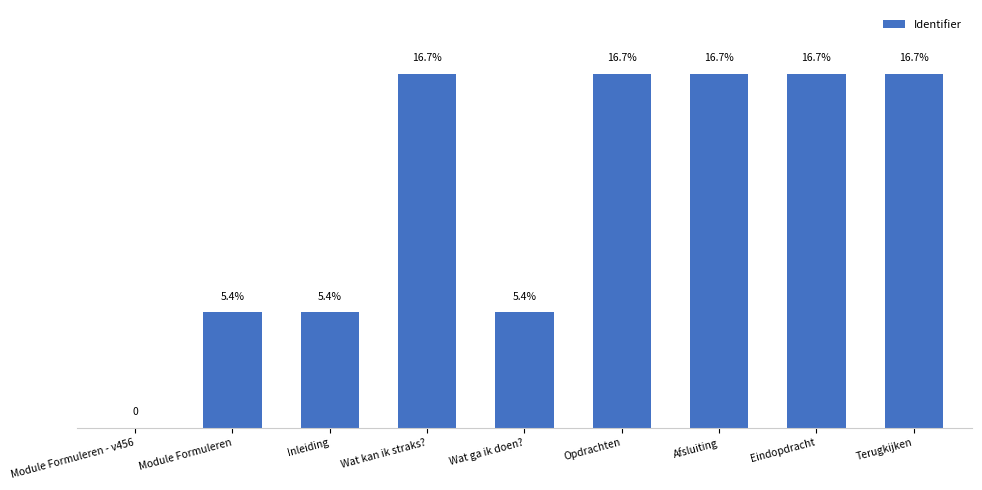

What is the difference between the maximum and minimum values?

6583949